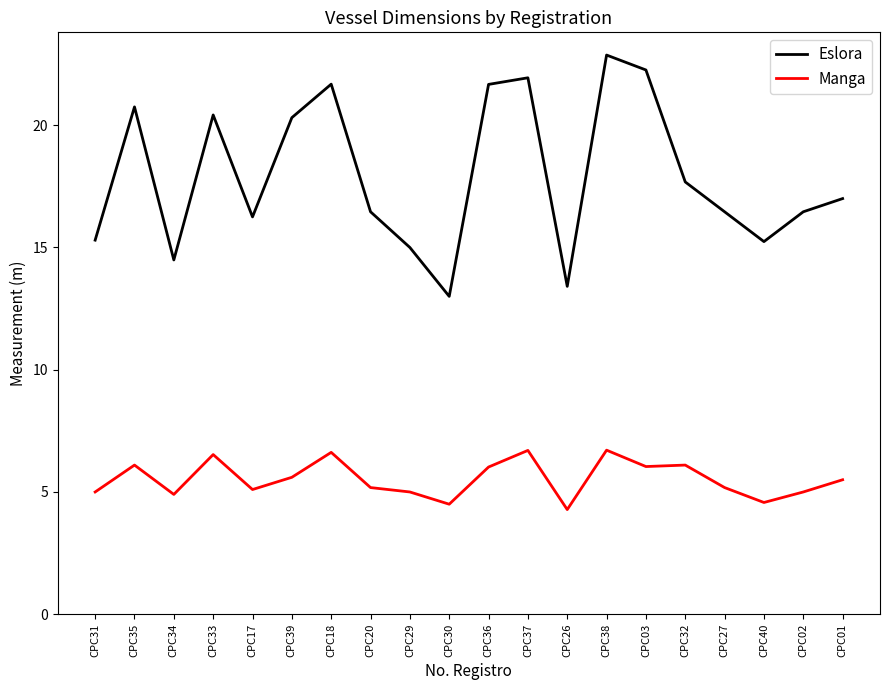

List the series in order of their peak value, lowest first.

Manga, Eslora